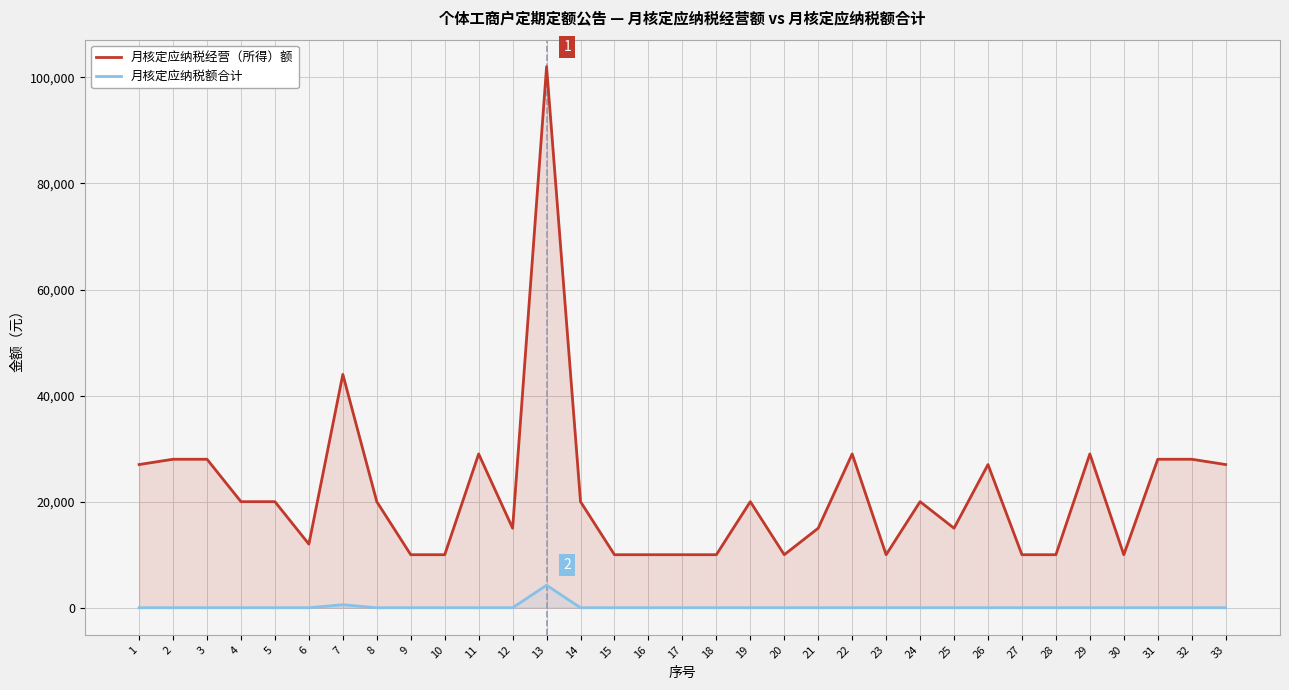

Reading right to left, extract all data points from this chart.

月核定应纳税经营（所得）额: 27000.0	28000.0	28000.0	10000.0	29000.0	10000.0	10000.0	27000.0	15000.0	20000.0	10000.0	29000.0	15000.0	10000.0	20000.0	10000.0	10000.0	10000.0	10000.0	20000.0	102000.0	15000.0	29000.0	10000.0	10000.0	20000.0	44000.0	12000.0	20000.0	20000.0	28000.0	28000.0	27000.0
月核定应纳税额合计: 0.0	0.0	0.0	0.0	0.0	0.0	0.0	0.0	0.0	0.0	0.0	0.0	0.0	0.0	0.0	0.0	0.0	0.0	0.0	0.0	4248.3	0.0	0.0	0.0	0.0	0.0	572.0	0.0	0.0	0.0	0.0	0.0	0.0